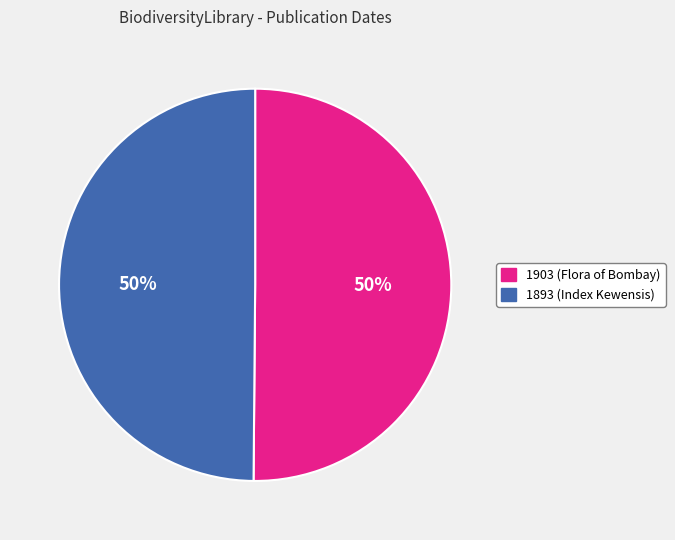

What percentage is the 1903 (Flora of Bombay) slice, to the nearest percent?

50%